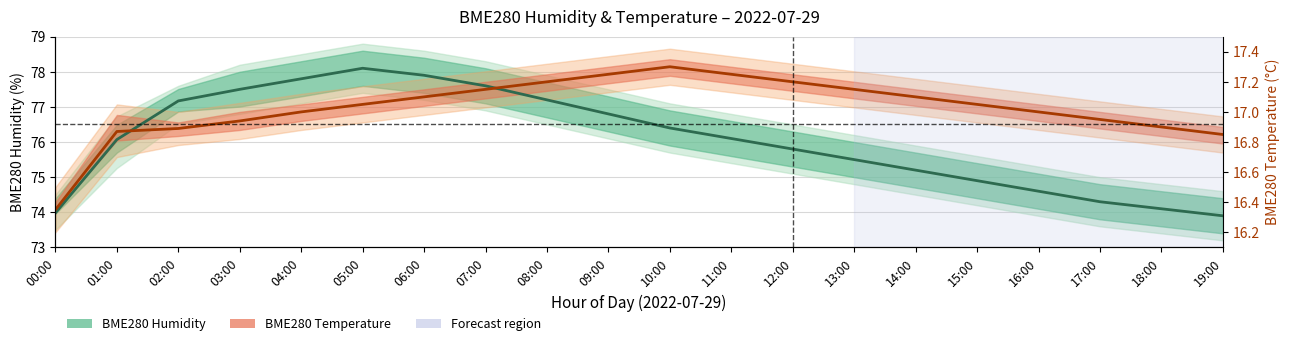

True or false: BME280 Humidity and BME280 Temperature intersect in this chart.

True